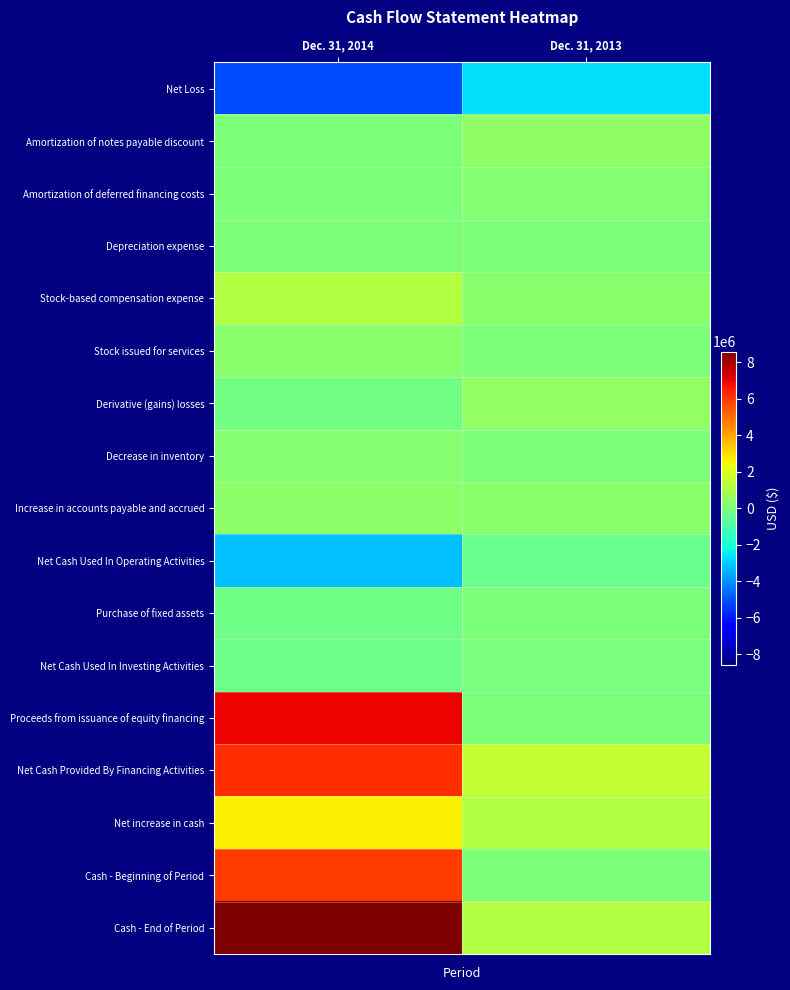

At which category does the chart reach its minimum across all series?

Dec. 31, 2014